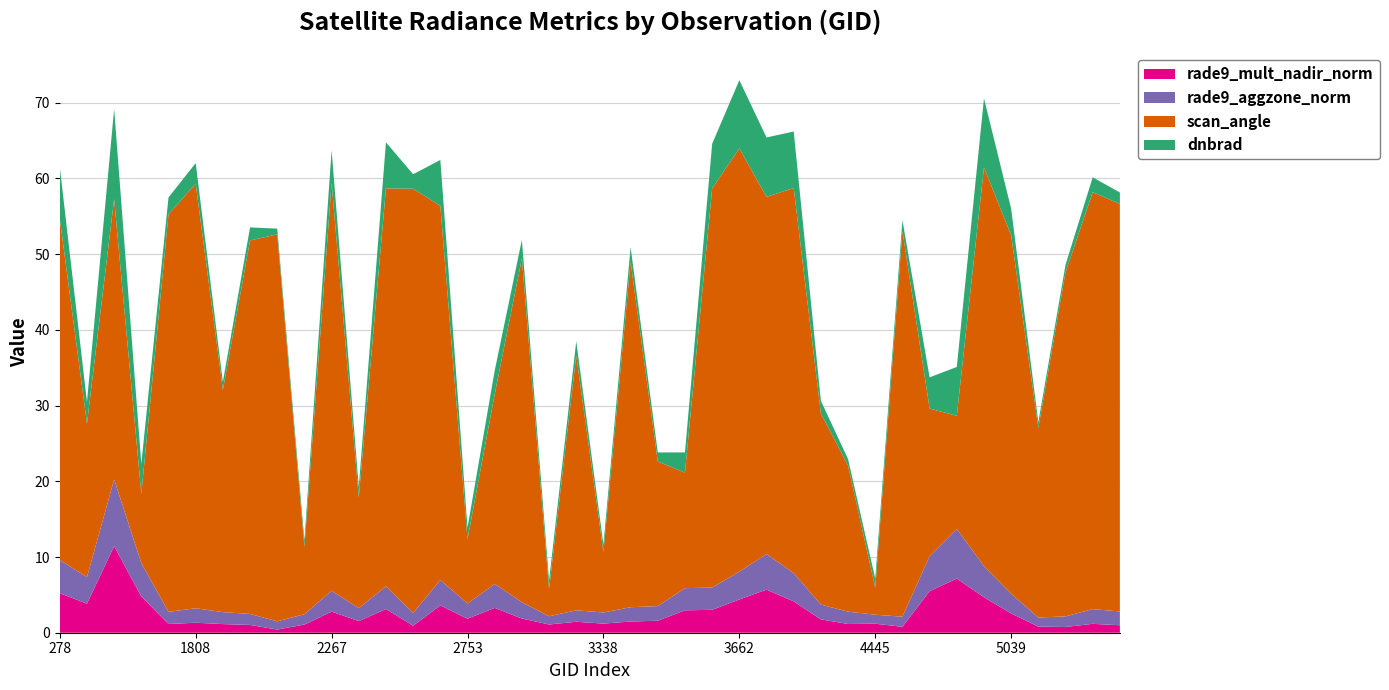

What is the total value across all series at 5039?

56.0